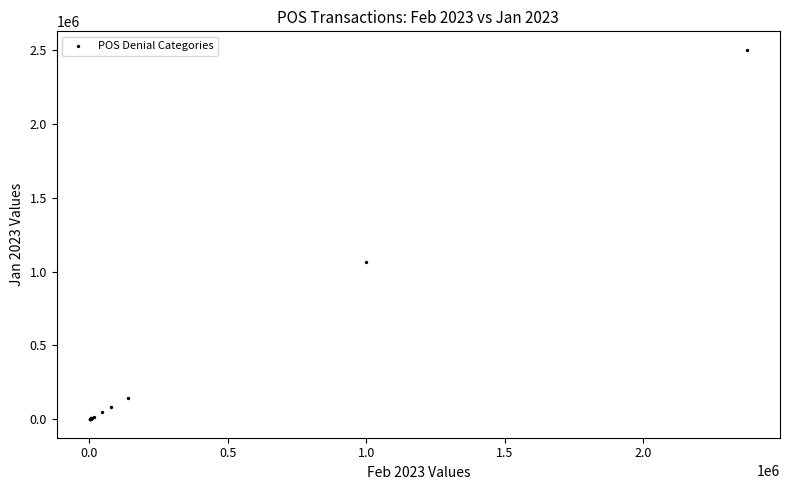

What Y value in the scatter plot is closest to 1252263?

1068457